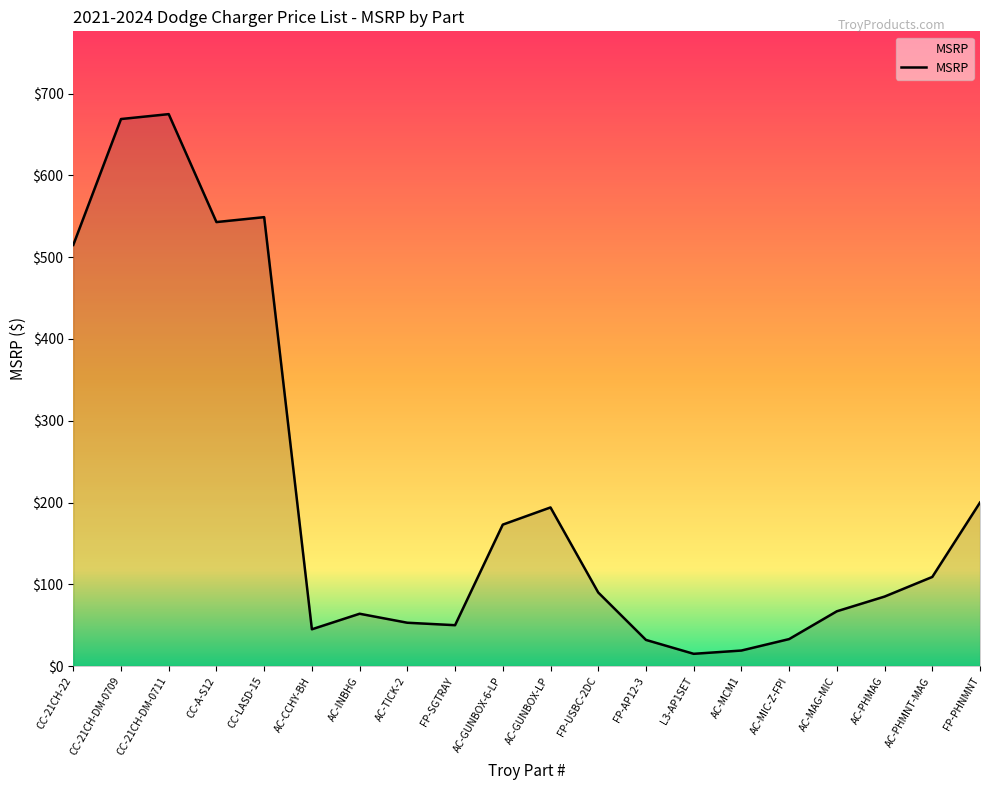

True or false: the data shows 50 at FP-SGTRAY.

True